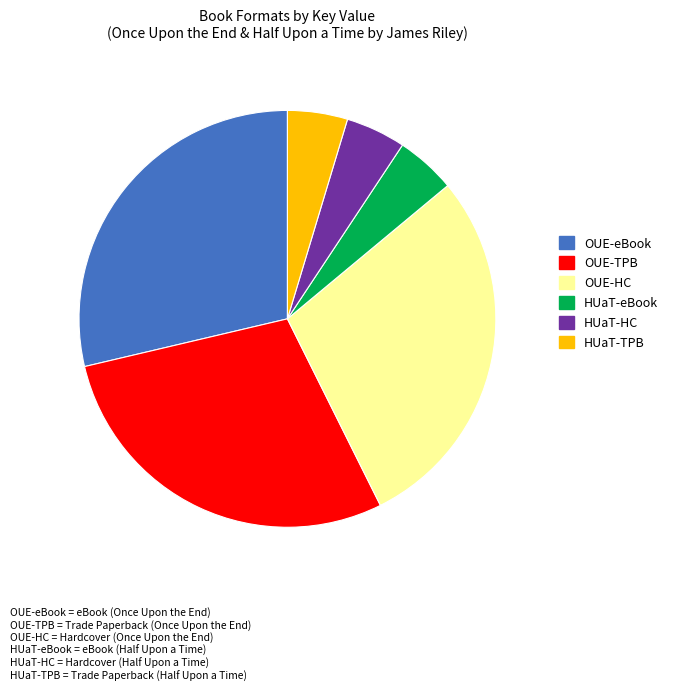

Is there any slice that represents more than half of the pie?

No